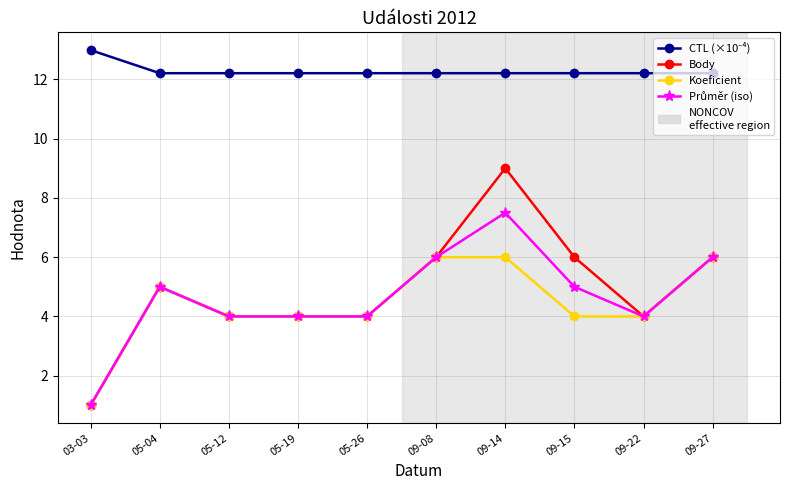

How many Body values are between 4 and 6?

8